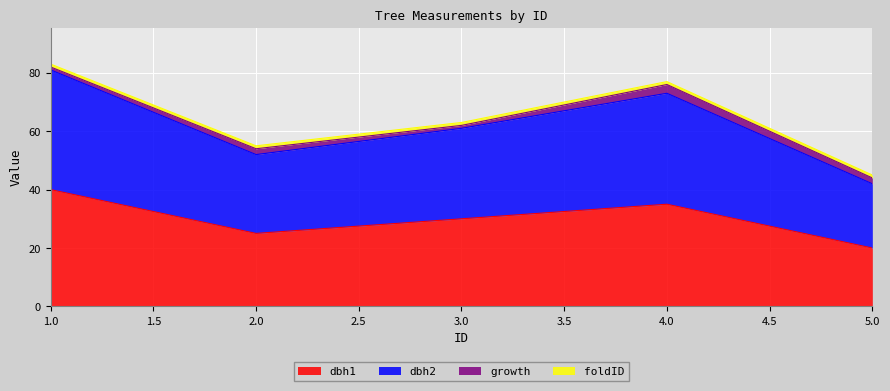

True or false: dbh2 and dbh1 intersect in this chart.

False